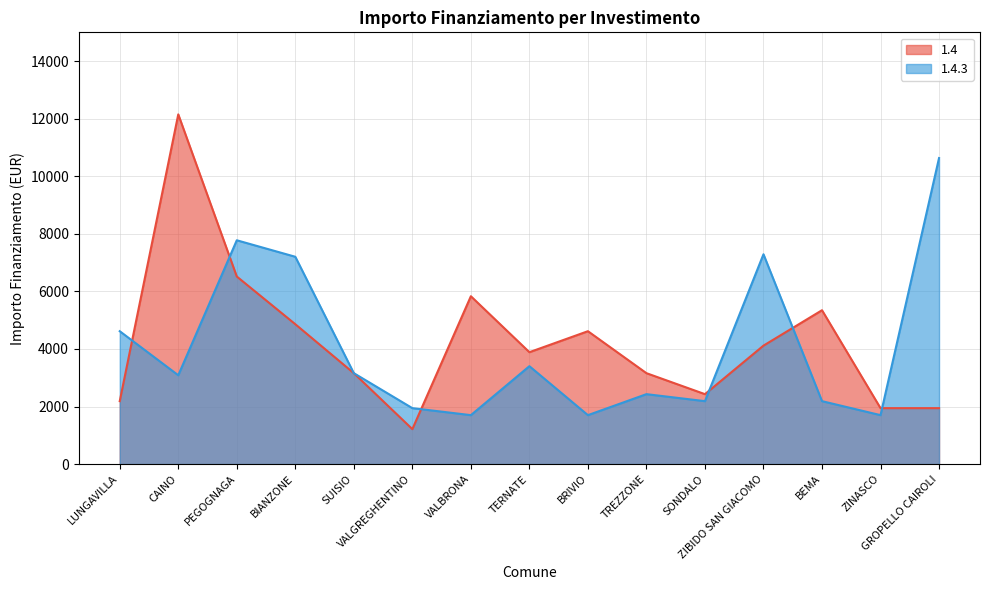

Where does the 1.4 series first go above 3888?

CAINO